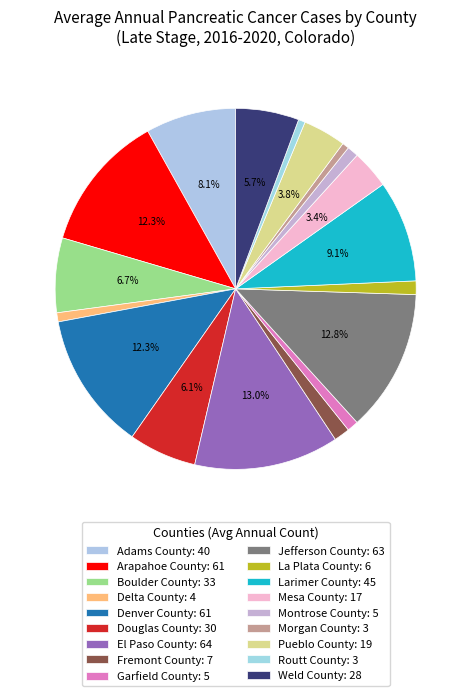

Does Douglas County represent more than half of the total?

No